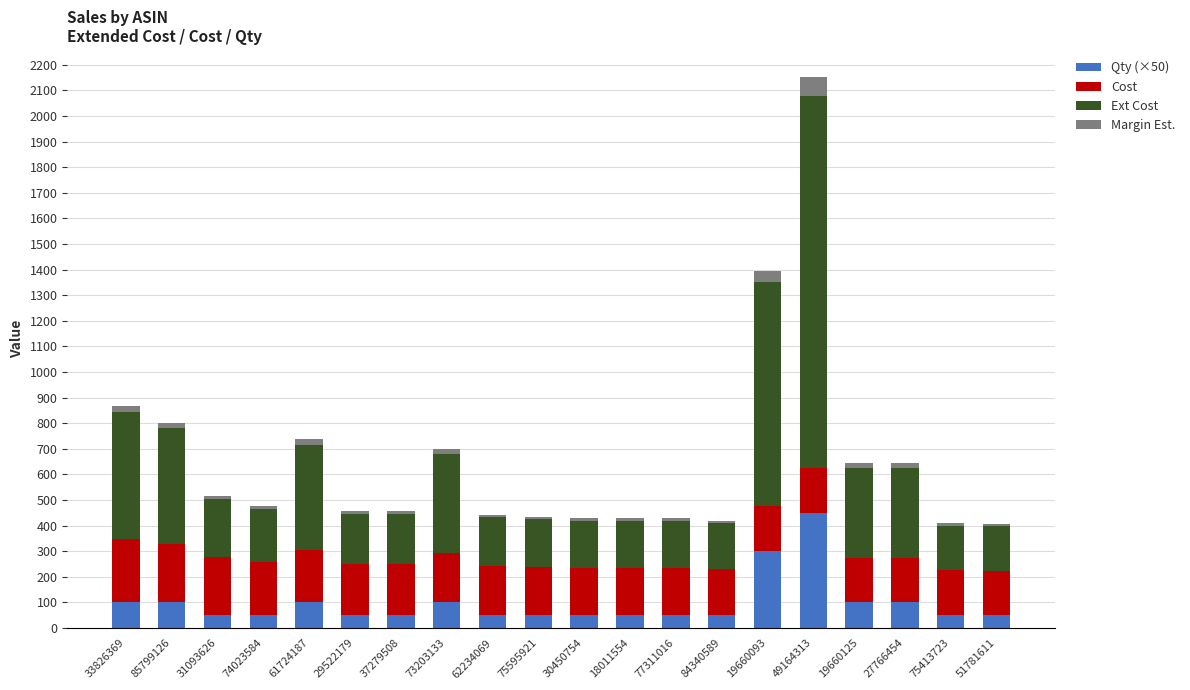

What is the minimum value for Qty (×50)?

50.0